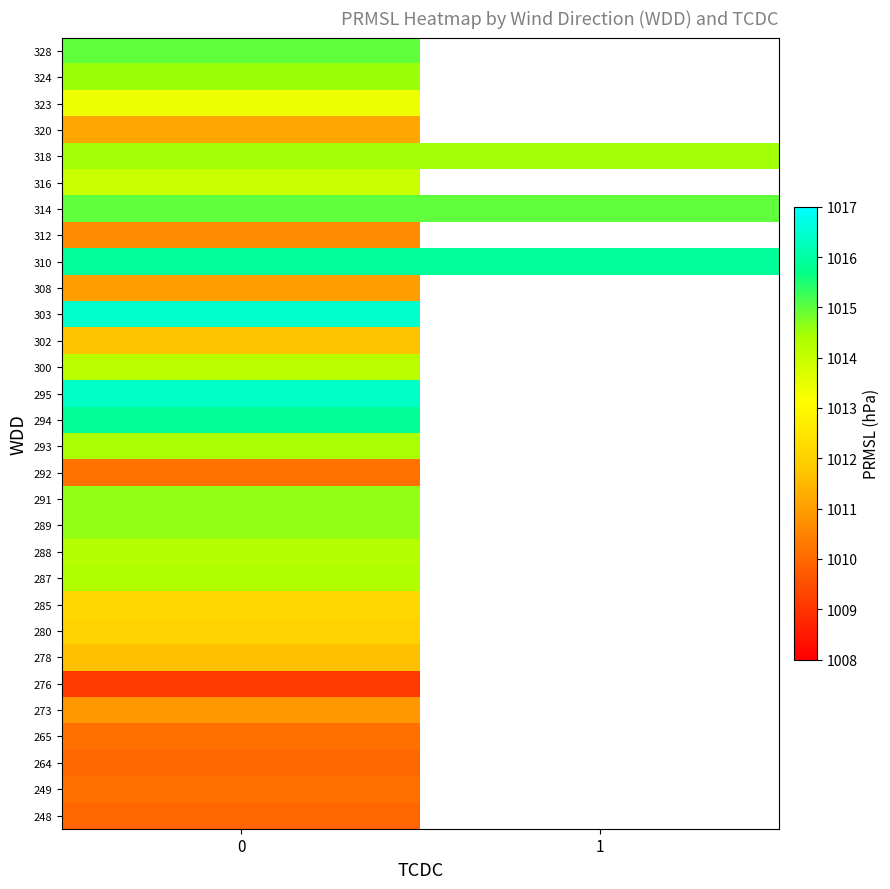

How many series are shown in this chart?

30